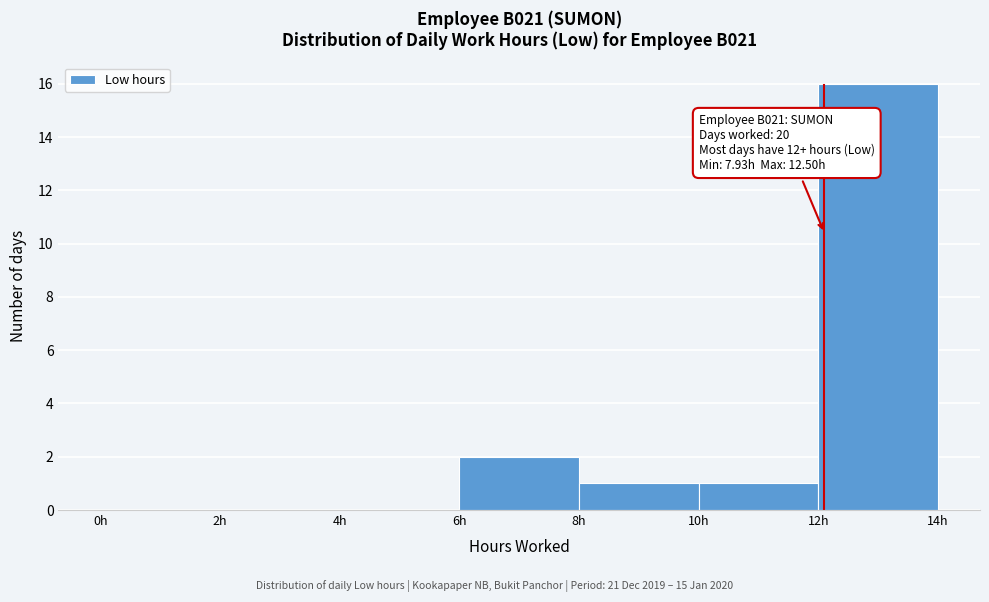

Over which range of the x-axis is the bar tallest?

12 to 14